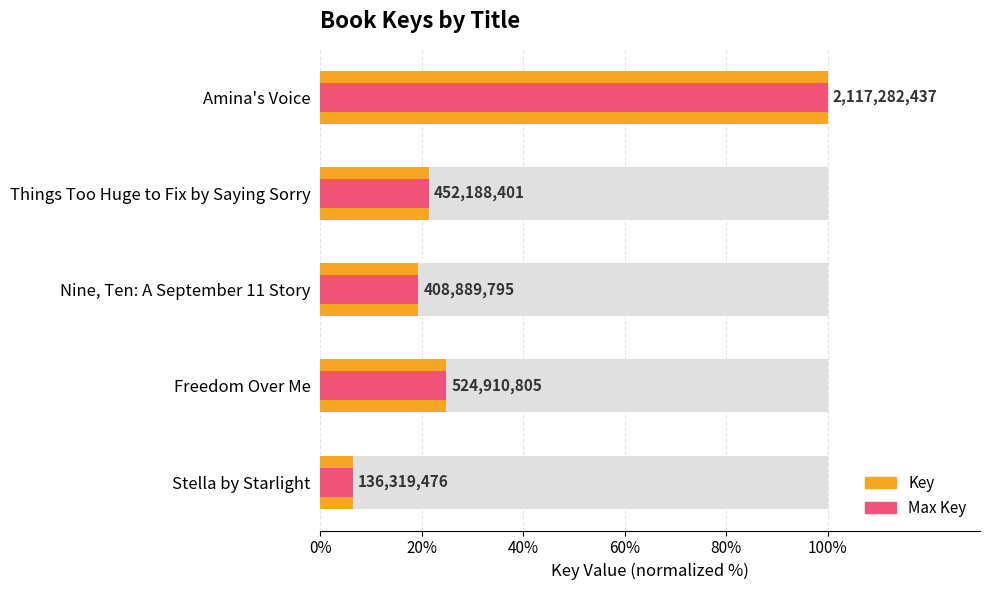

What is the smallest value displayed?

6.4